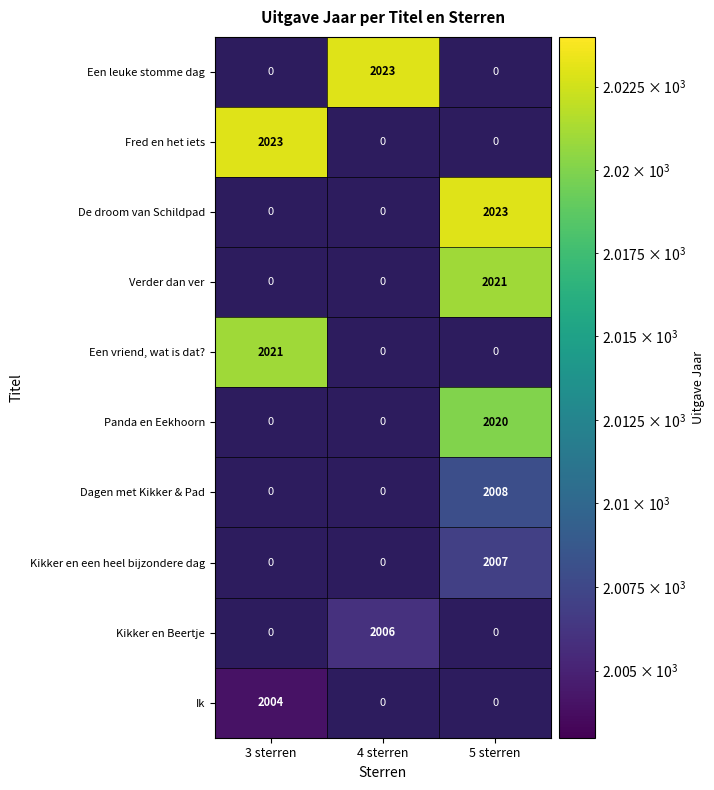

How many values in Kikker en een heel bijzondere dag are above zero?

1